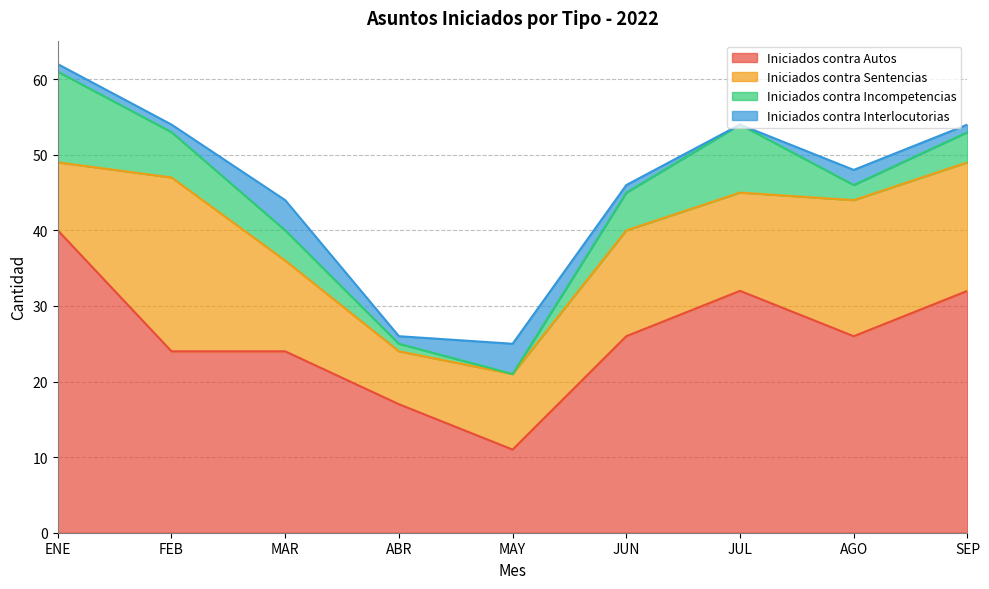

How many Iniciados contra Interlocutorias values are between 1 and 2?

6